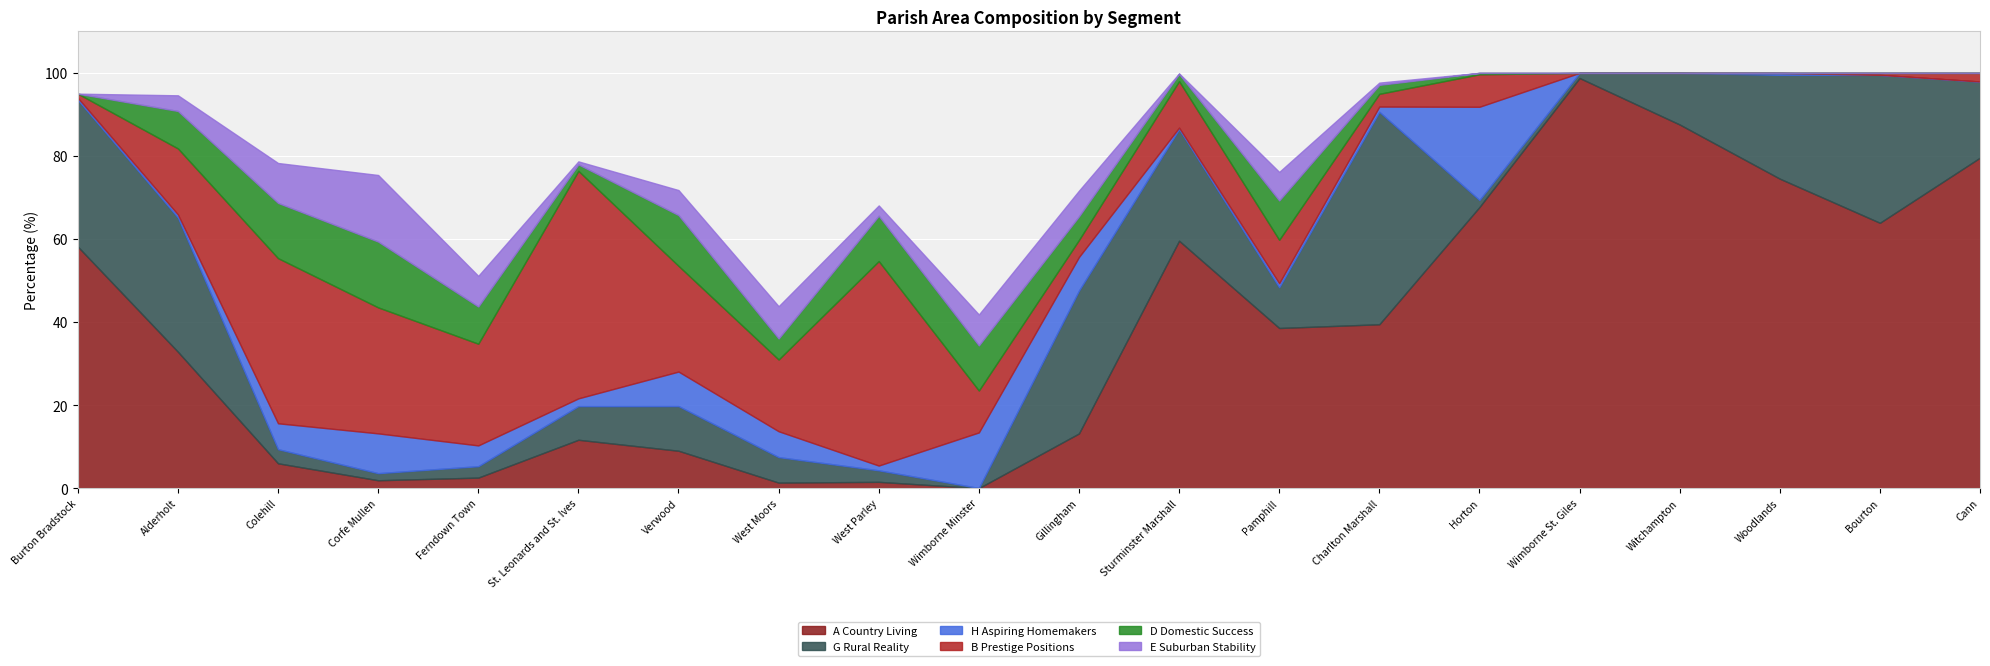

True or false: G Rural Reality and A Country Living intersect in this chart.

True